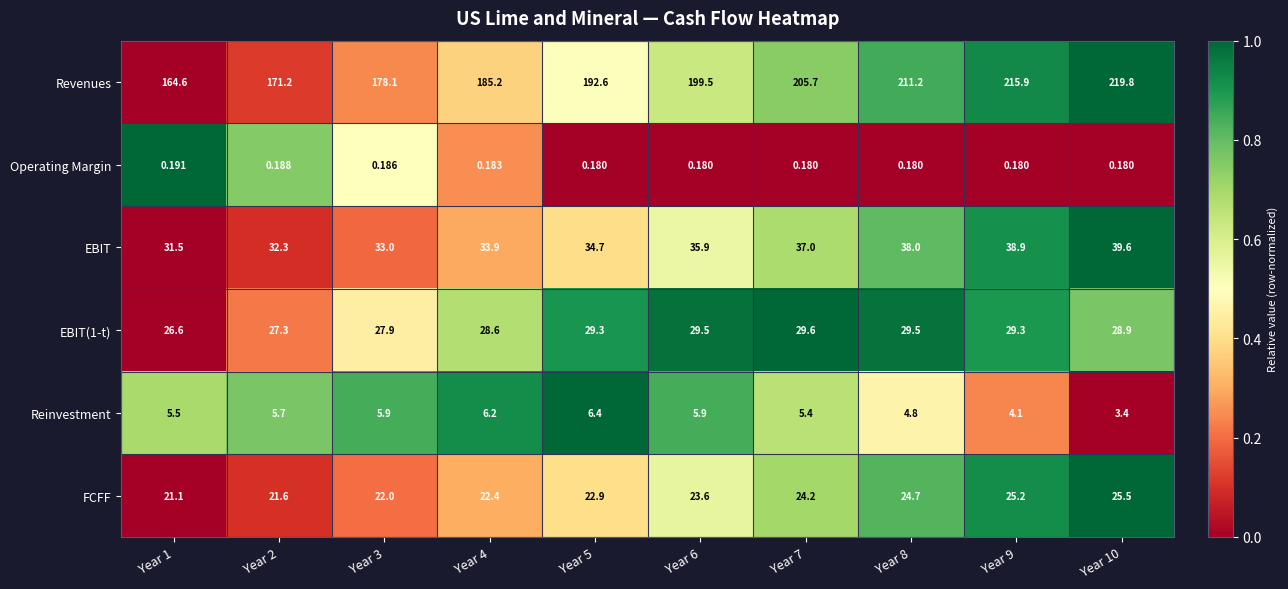

Which series has the largest range (max minus min)?

Revenues